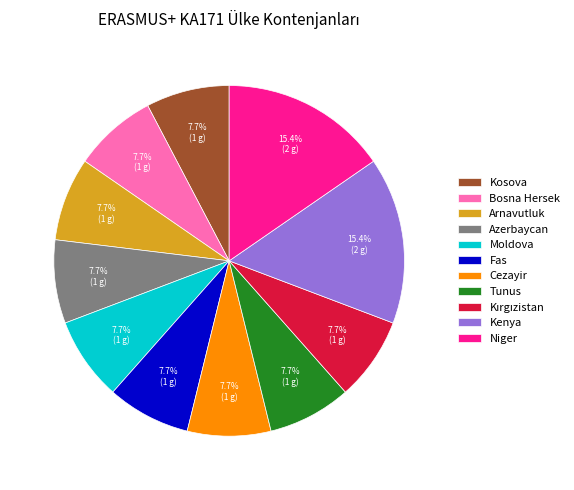

What percentage do Tunus and Arnavutluk together represent?

15.4%